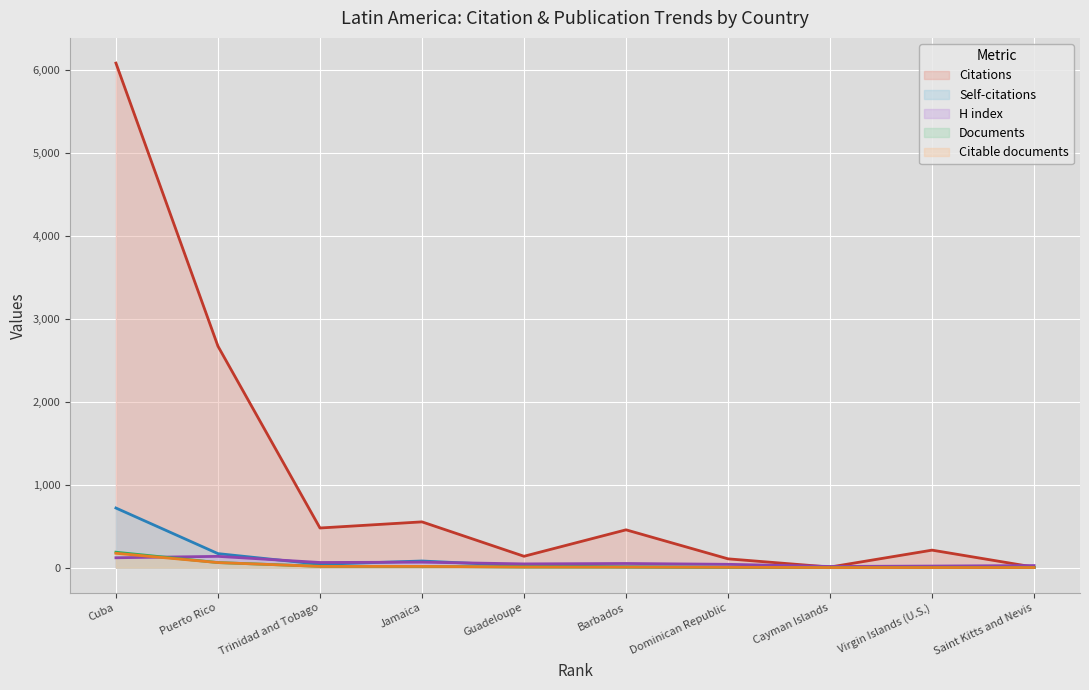

Does the chart display data point markers on the line(s)?

No